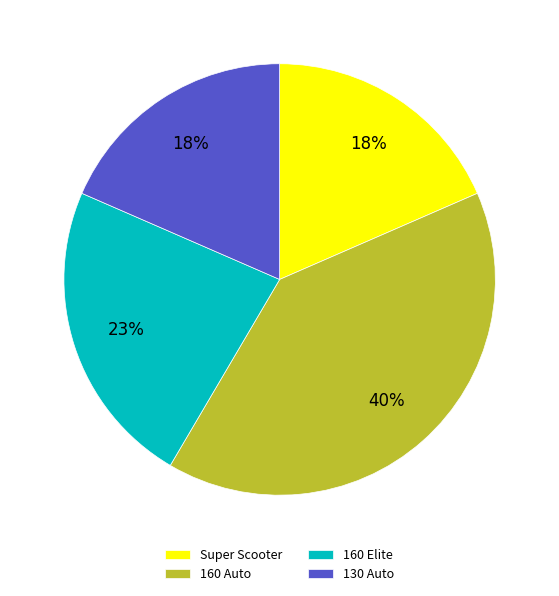

Does any single category account for the majority?

No